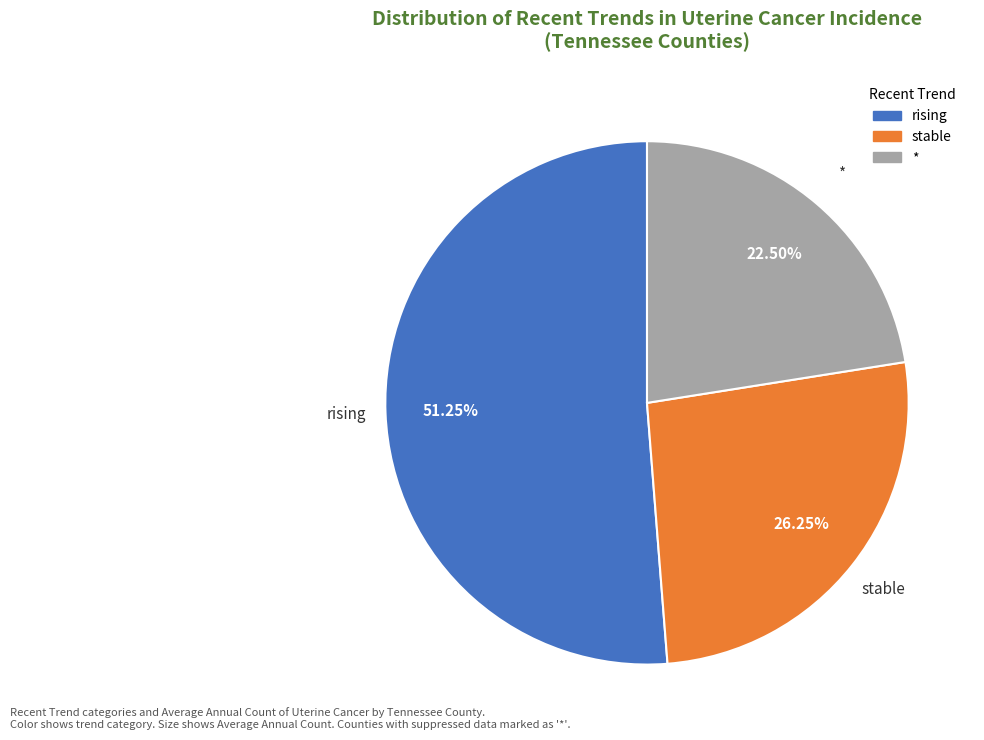

To the nearest percent, what is the average slice percentage?

33%